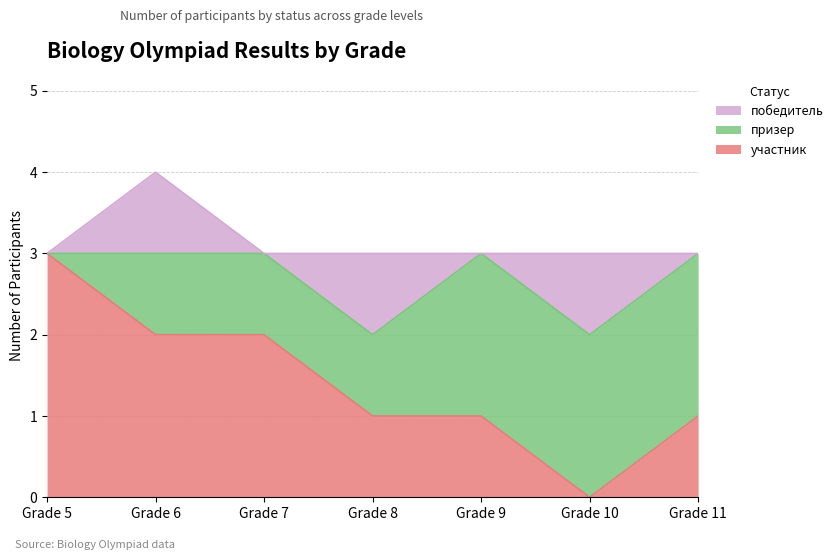

What are all the series names shown in the legend?

победитель, призер, участник